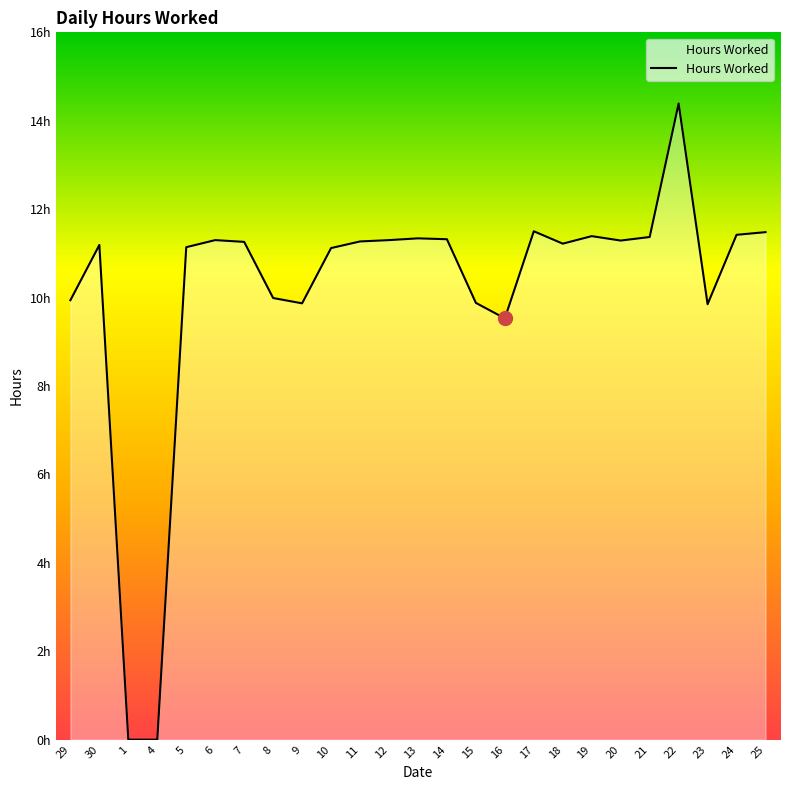

The chart shows a value of 2.4 at 15. True or false?

False